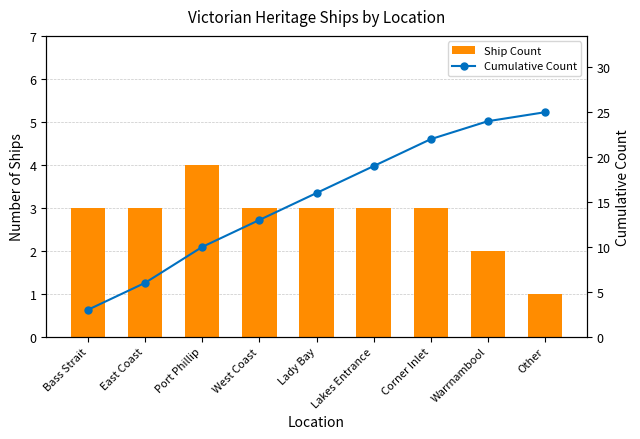

What is the average value of the Cumulative Count series?

15